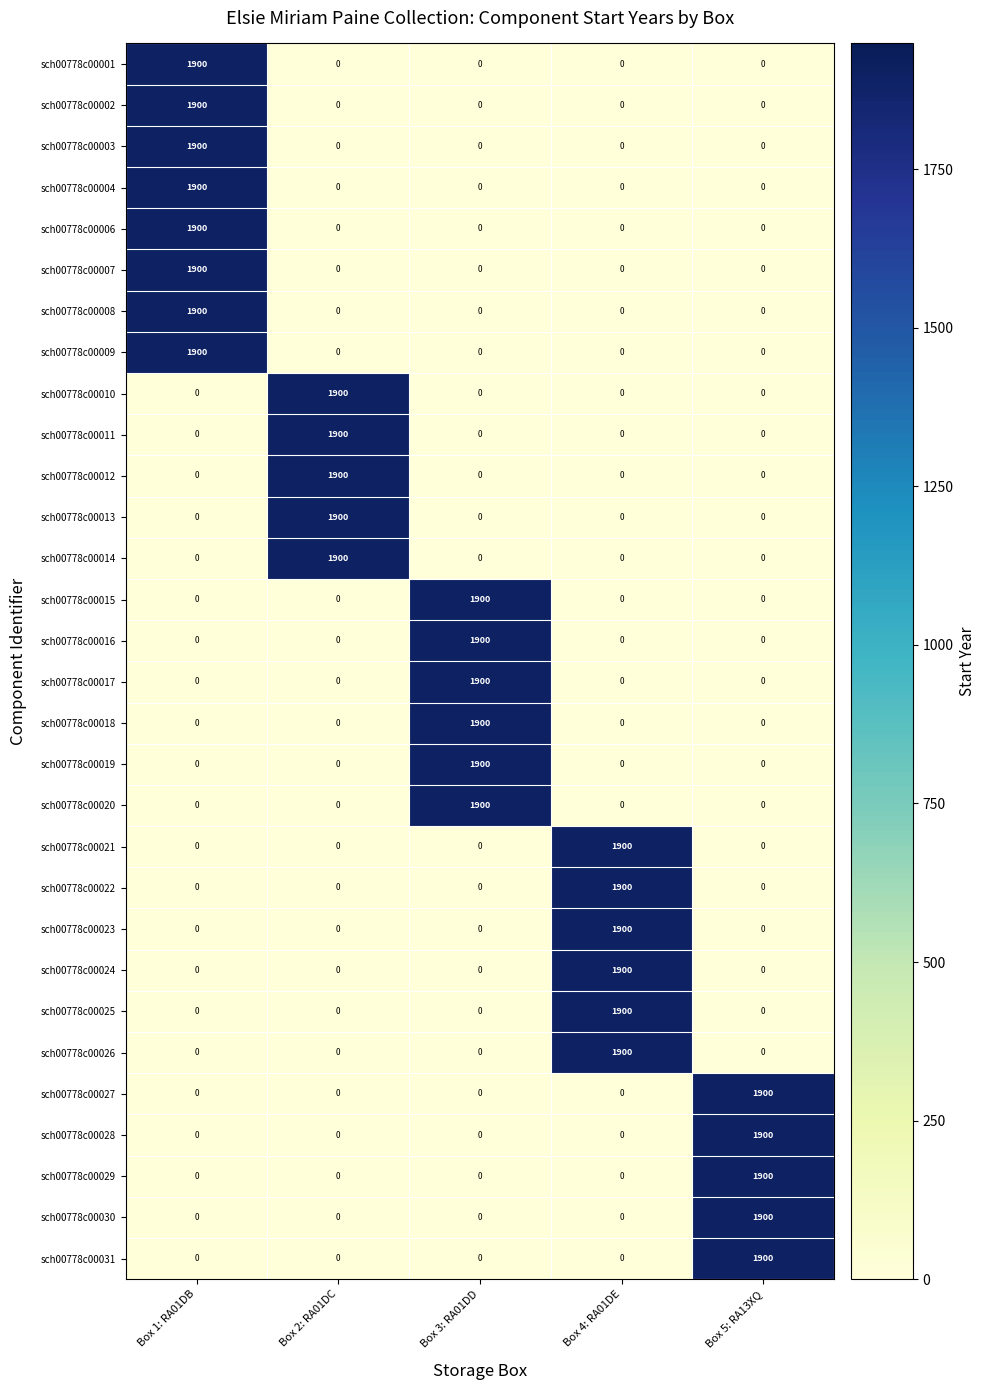

What is the difference between the highest and lowest values at Box 1: RA01DB?

1900